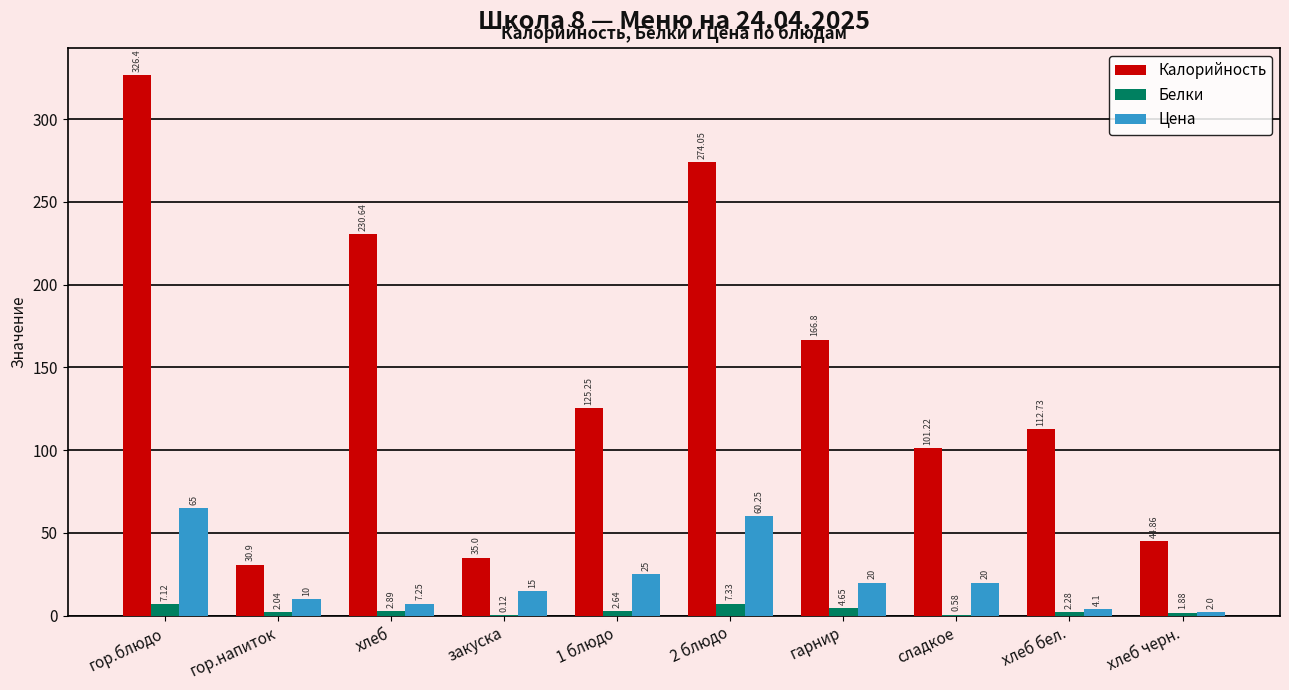

What are all the series names shown in the legend?

Калорийность, Белки, Цена